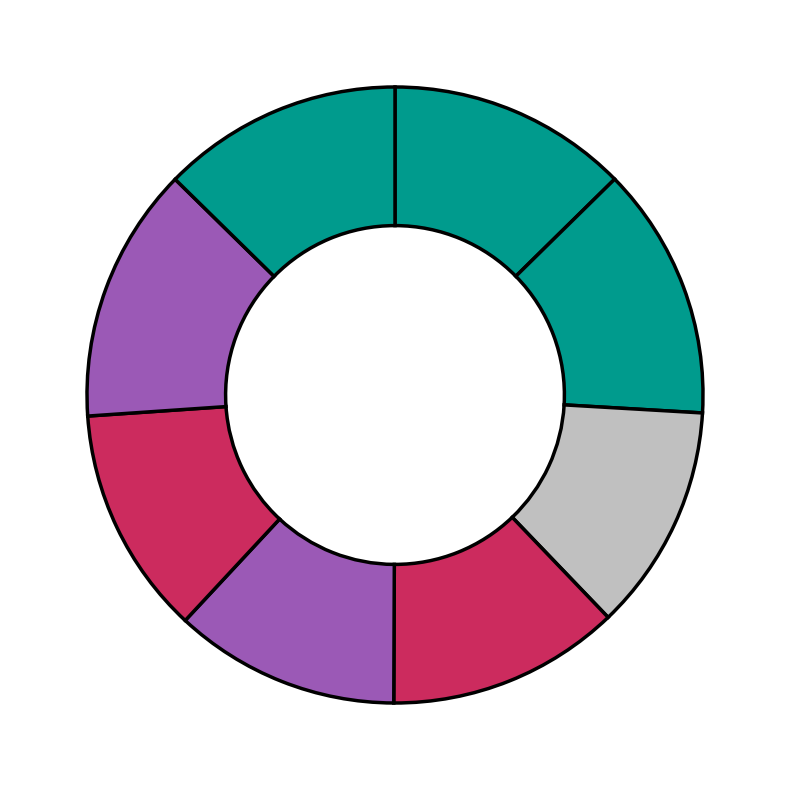

How many slices are in this pie chart?

8